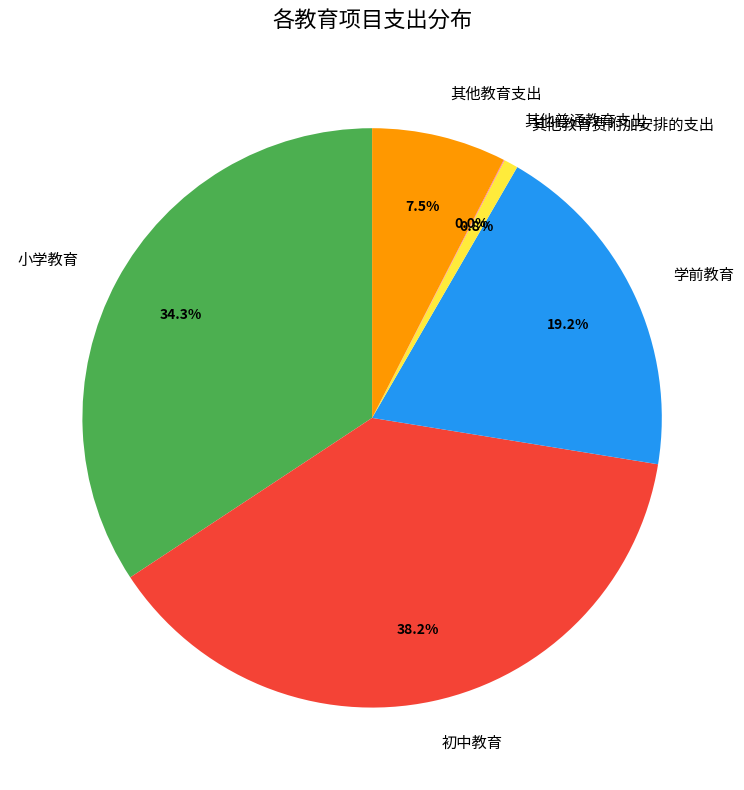

Combined, what portion of the pie is 其他教育费附加安排的支出 and 学前教育?

20.0%